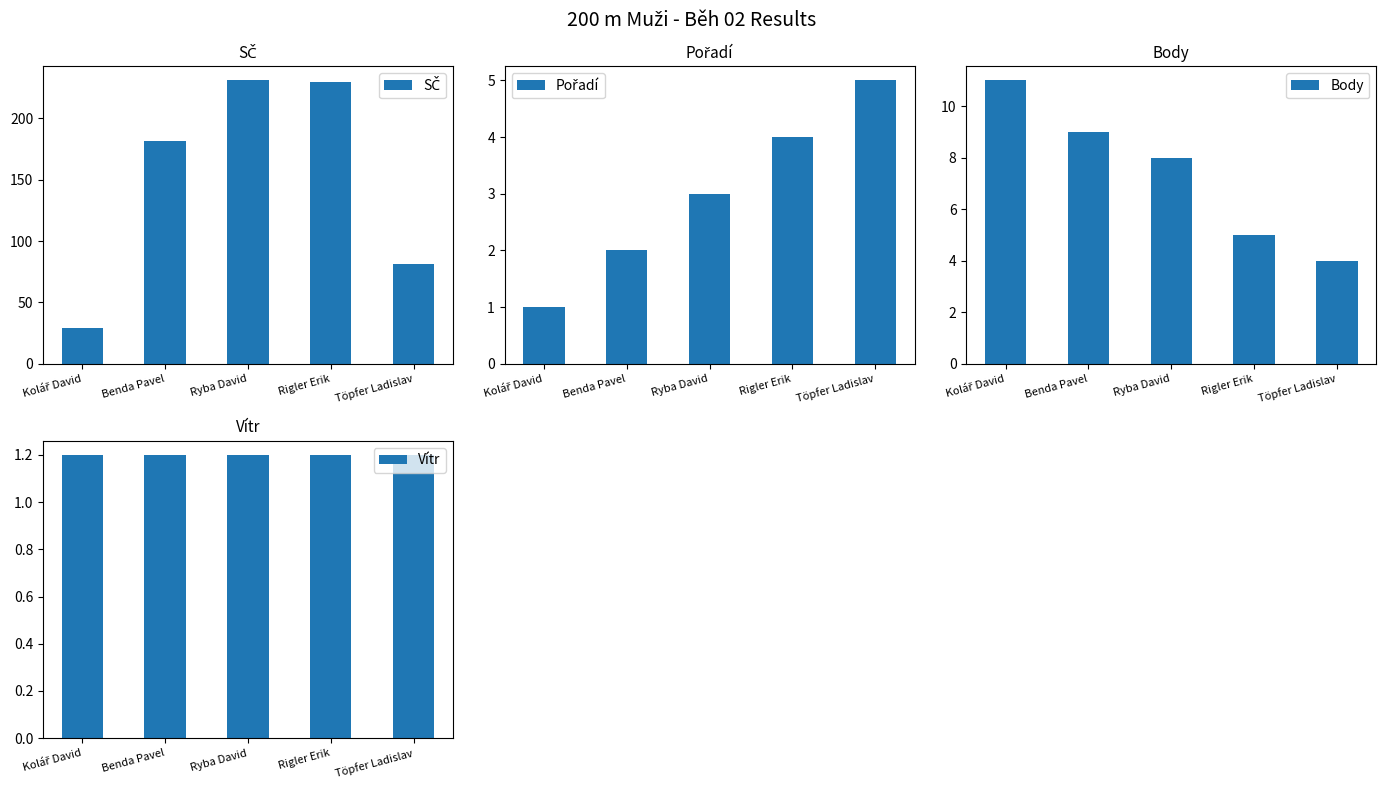

Between Ryba David and Rigler Erik, which series saw the biggest shift?

Body